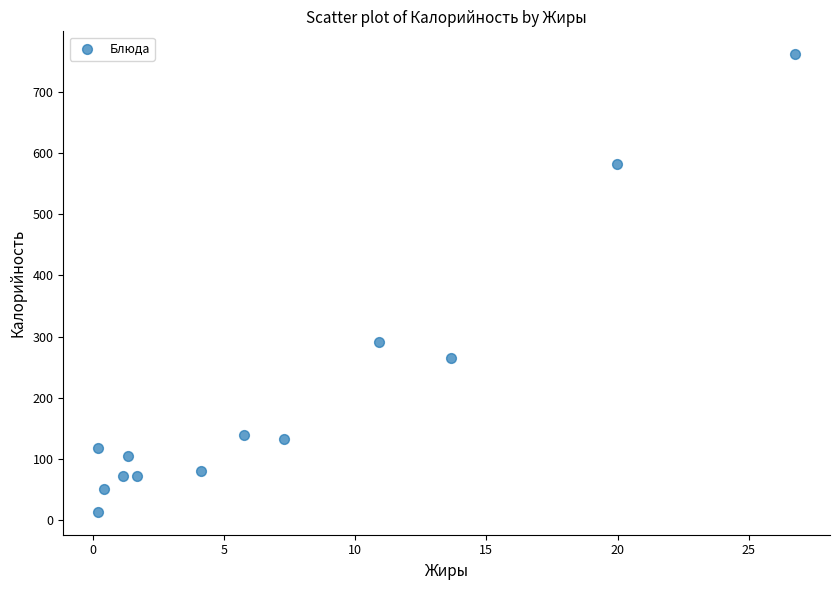

What is the range of Y values (max minus min)?

747